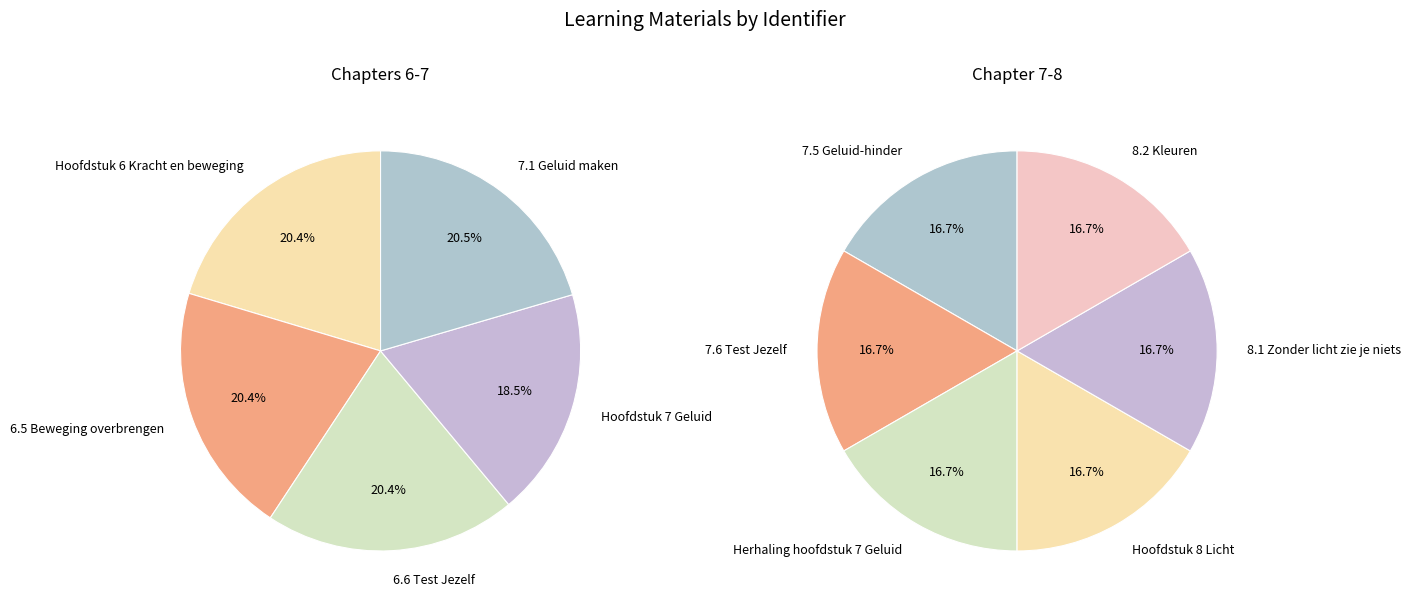

Is it true that 7.6 Test Jezelf is 1% of the pie?

False